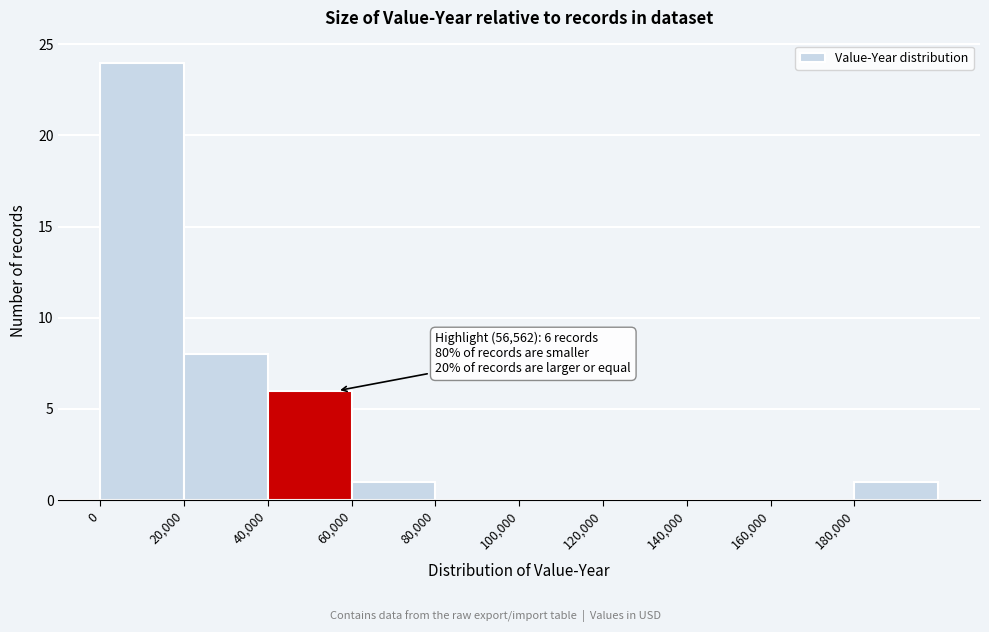

Over which range of the x-axis is the bar tallest?

0 to 20000